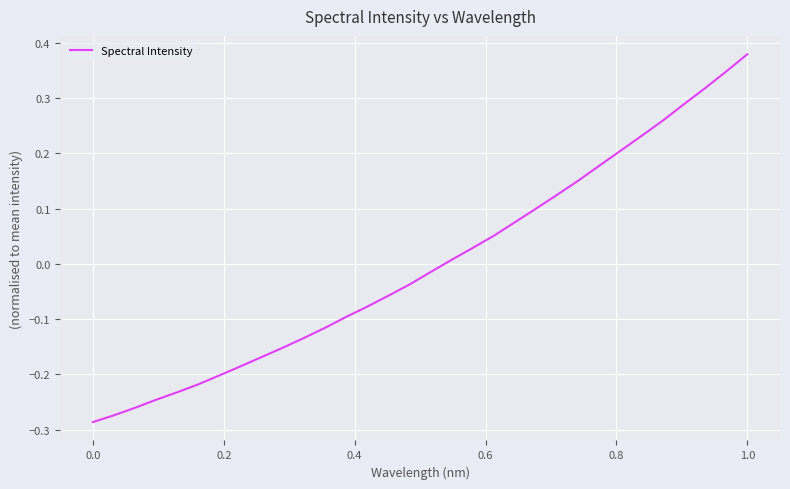

At which category does the chart reach its peak across all series?

1.0